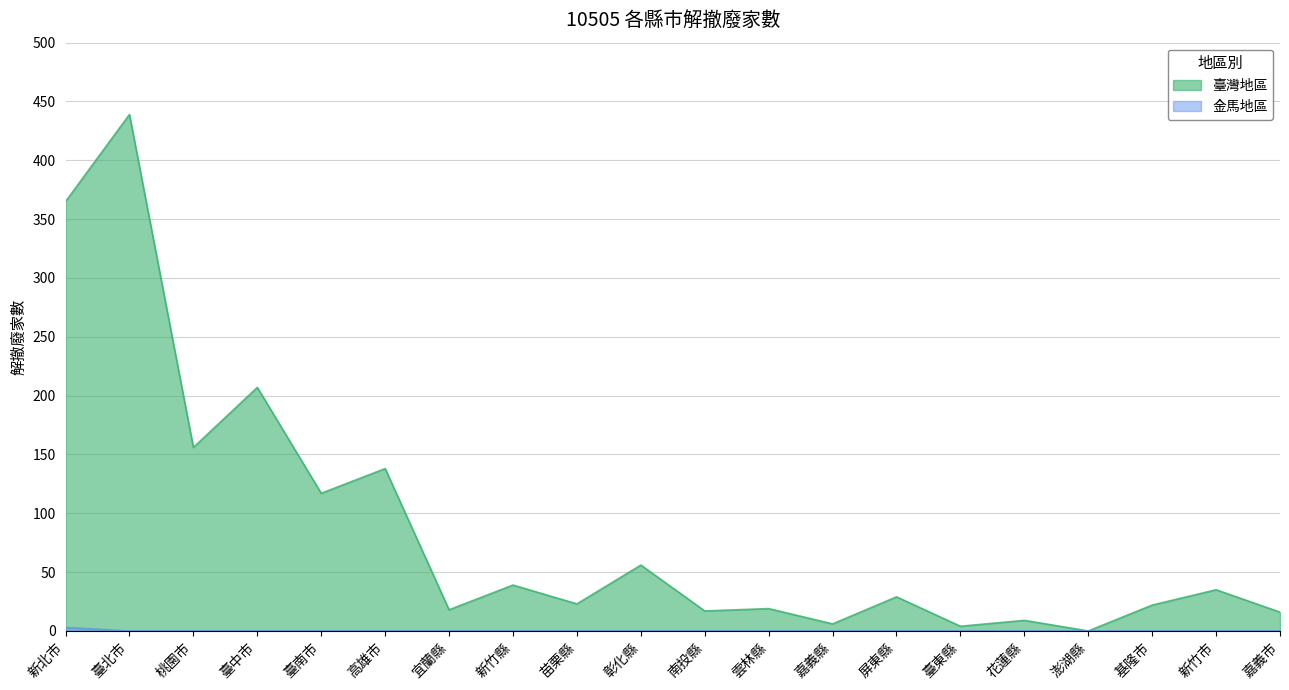

True or false: 金馬地區 and 臺灣地區 cross at least once.

False